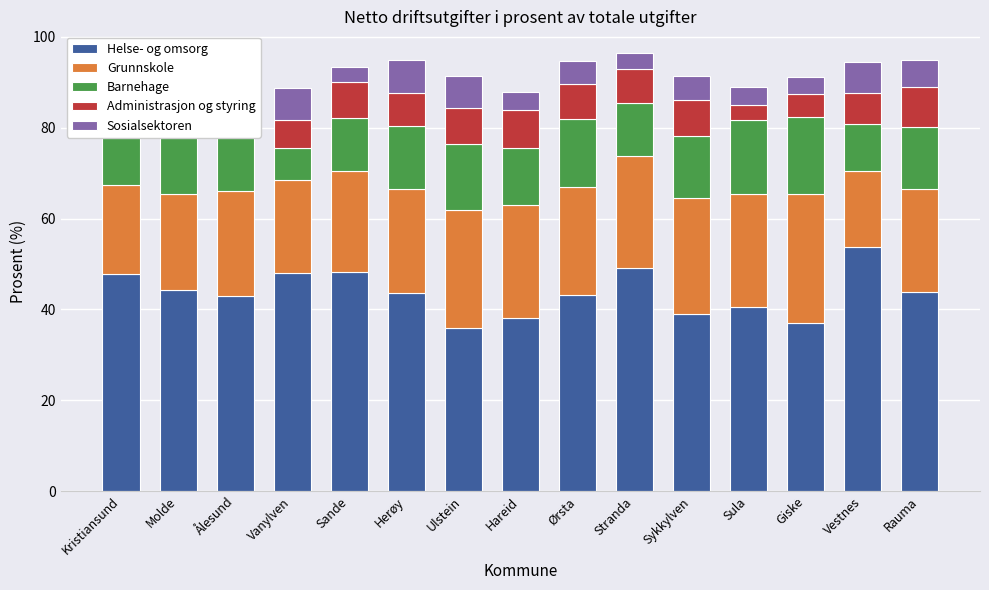

What is the sum of all Barnehage values?

197.8